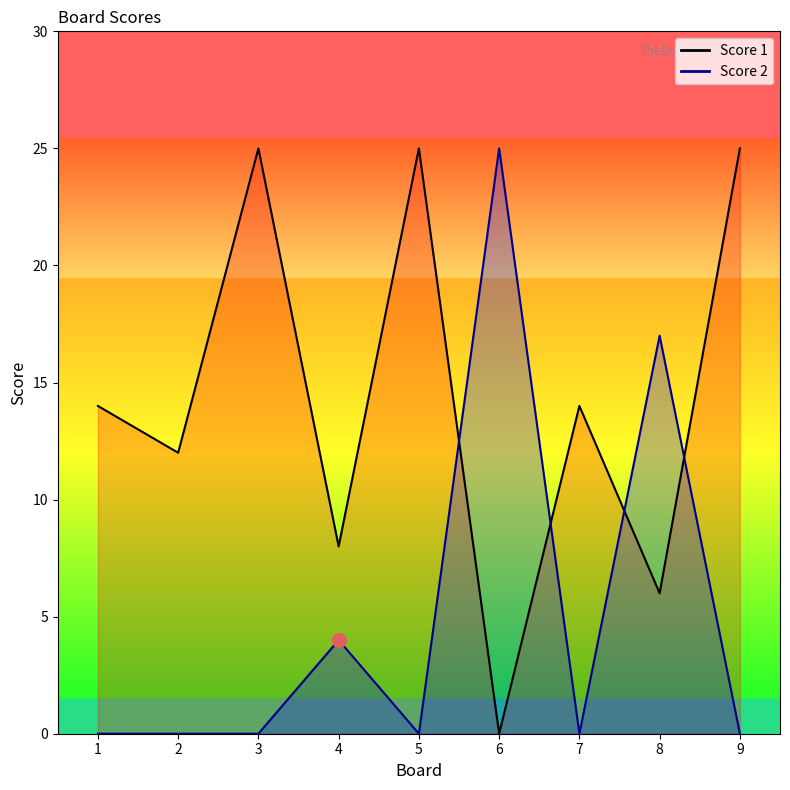

What is the total value across all series at 3?

25